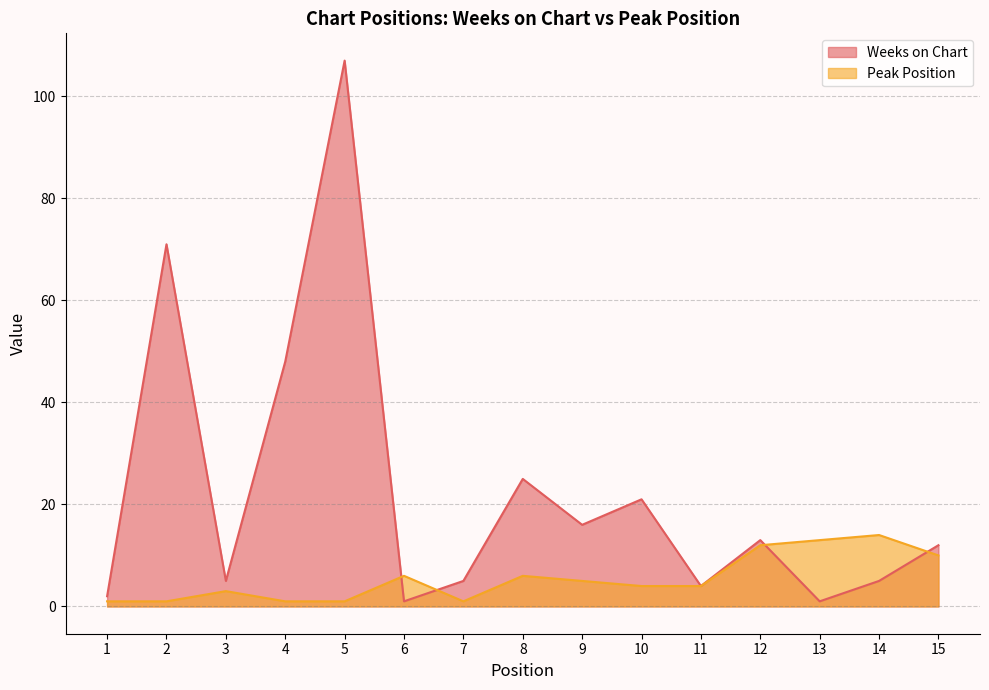

What is the average value of the Peak Position series?

5